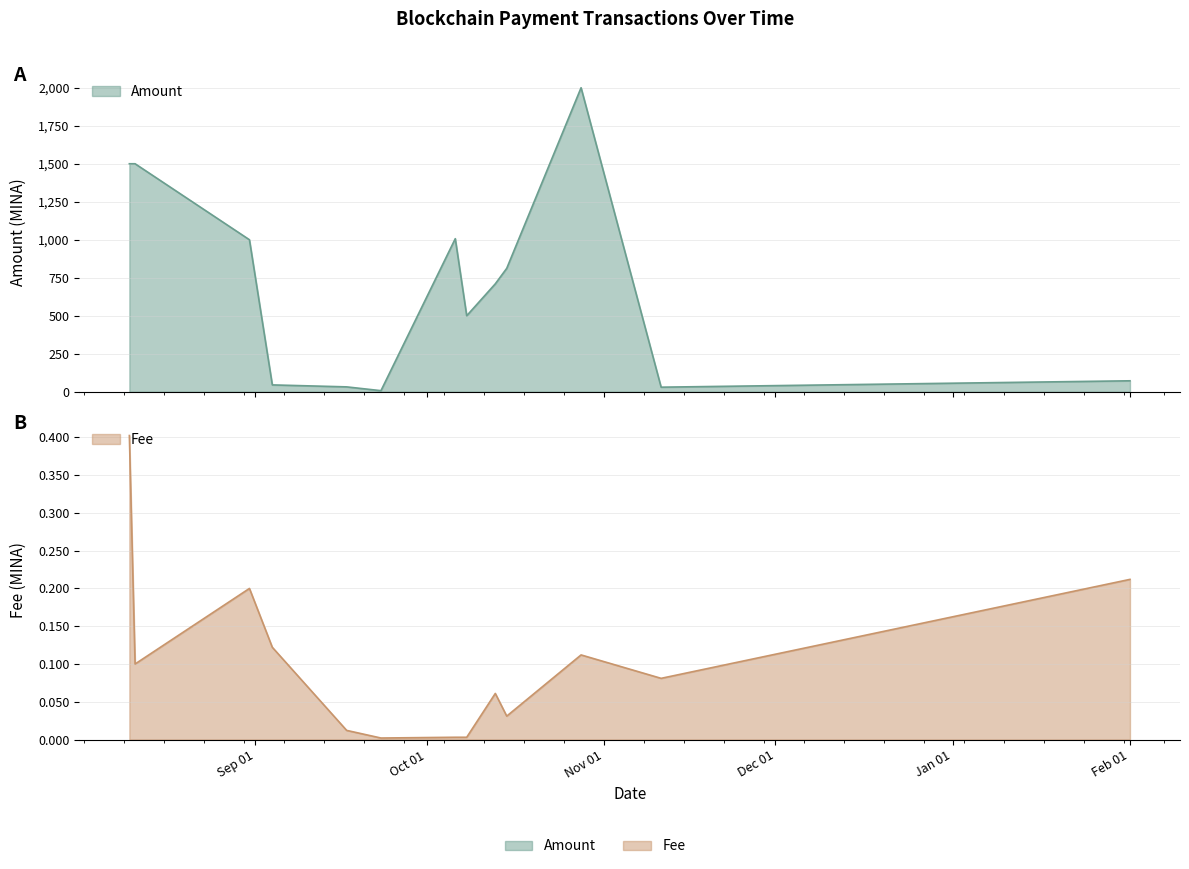

What are all the series names shown in the legend?

Amount, Fee